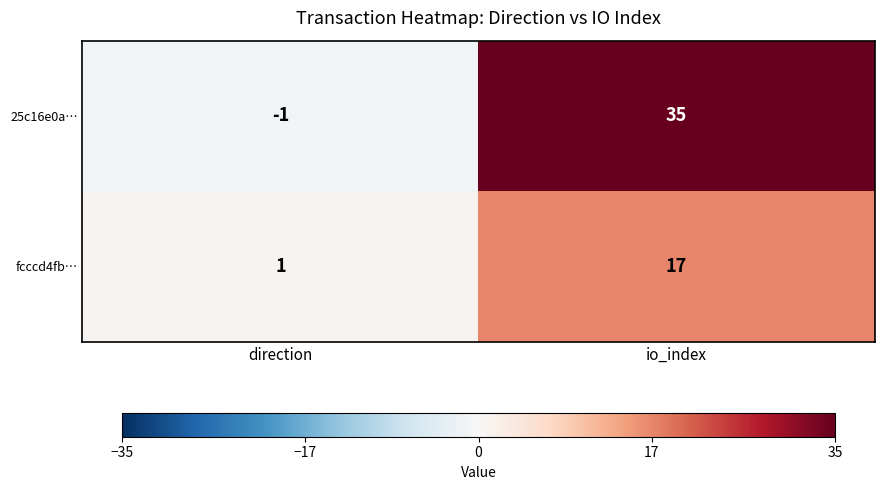

The value of fcccd4fb… at direction is 1. True or false?

True